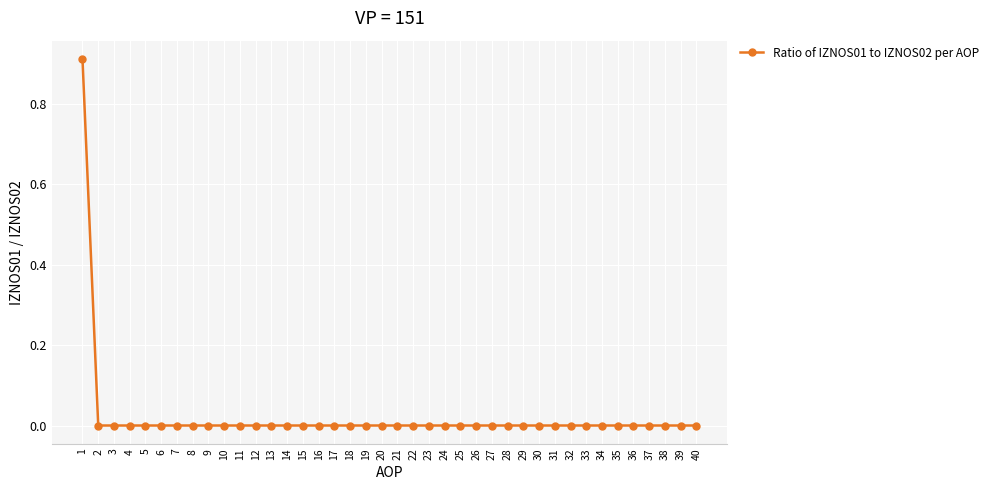

True or false: the data shows -0.5 at 16.

False